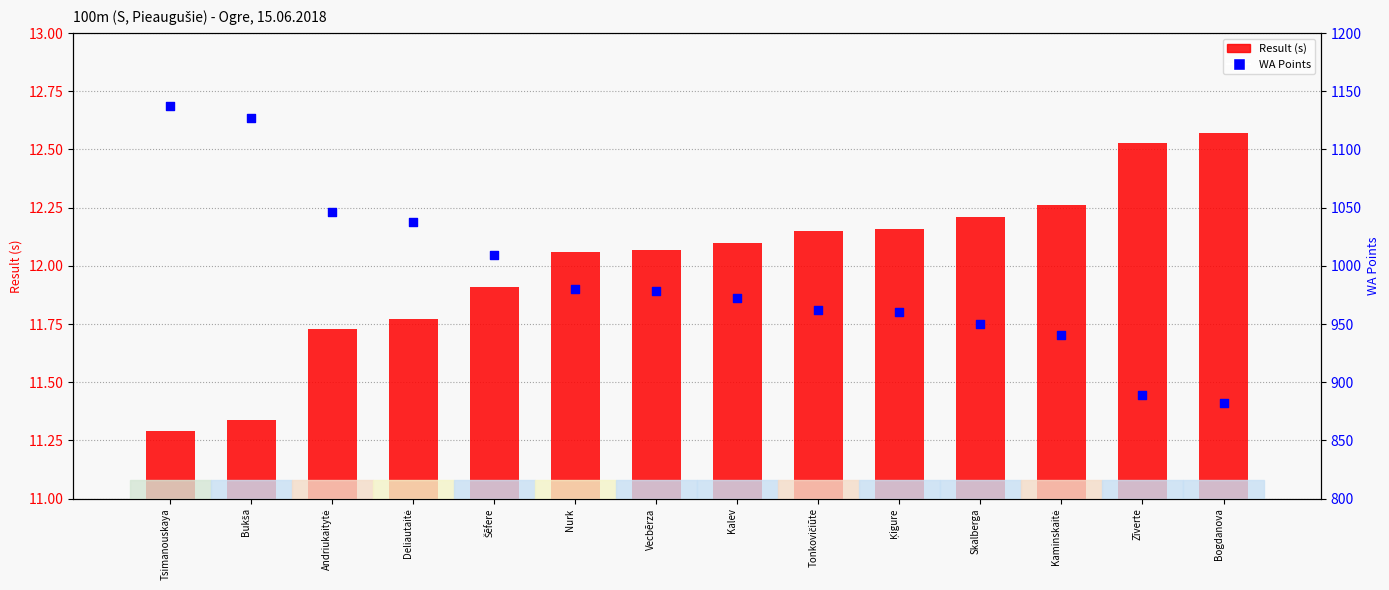

Is the value of Result (s) at Kaminskaitė greater than the value of WA Points at Ķigure?

No